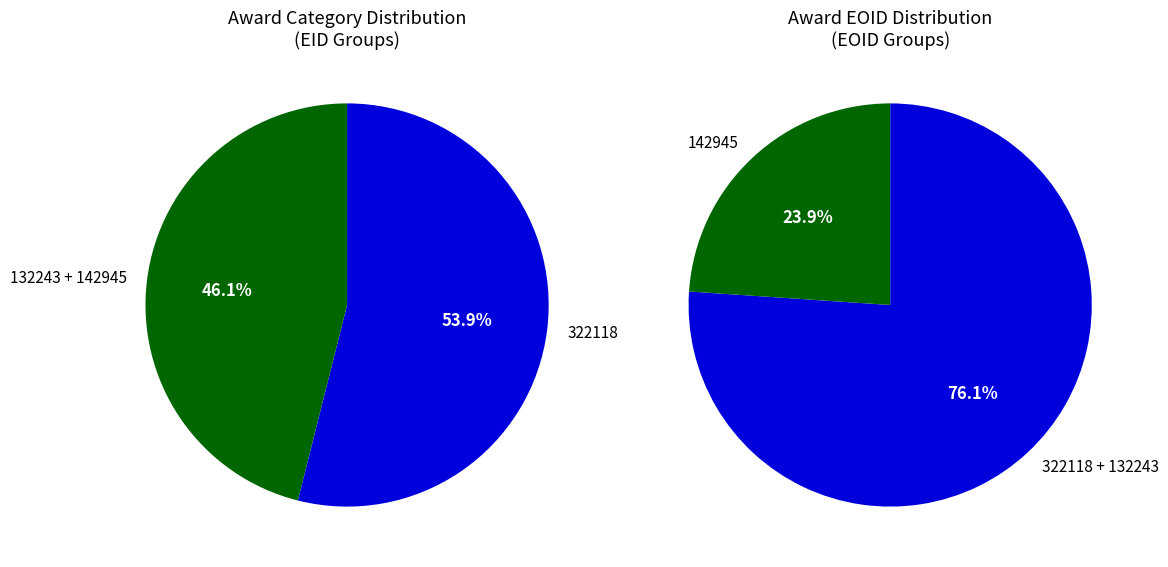

True or false: 142945 accounts for 24% of the total.

True